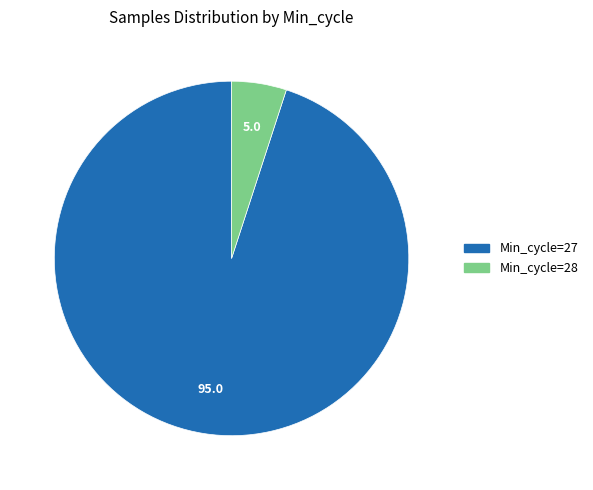

How many segments does this pie chart have?

2